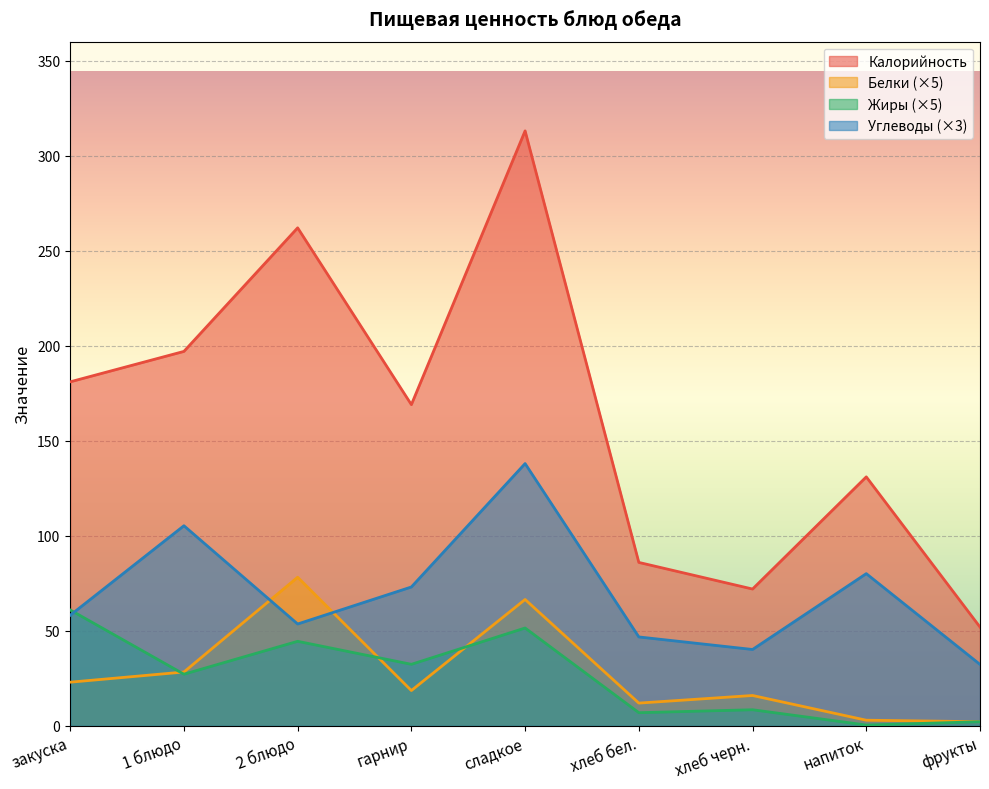

What is the difference between the maximum and second lowest values in the Жиры series?

58.8